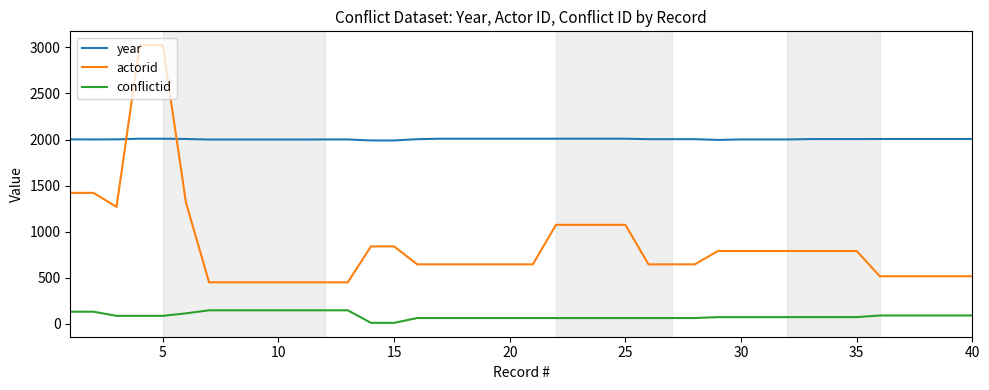

Rank the series by their average value, from lowest to highest.

conflictid, actorid, year